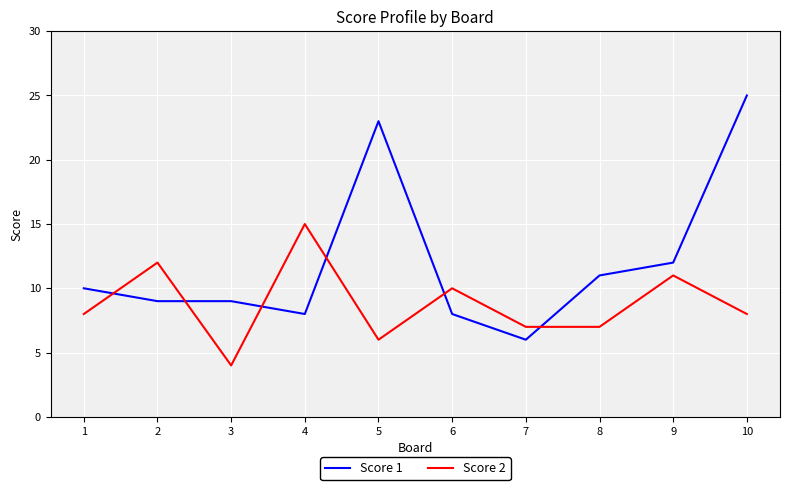

Which series changed the most between 2 and 9?

Score 1